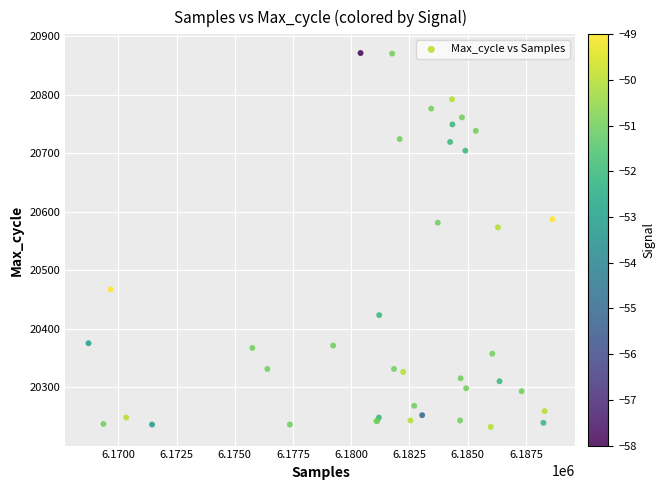

What Y value in the scatter plot is closest to 20551?

20573